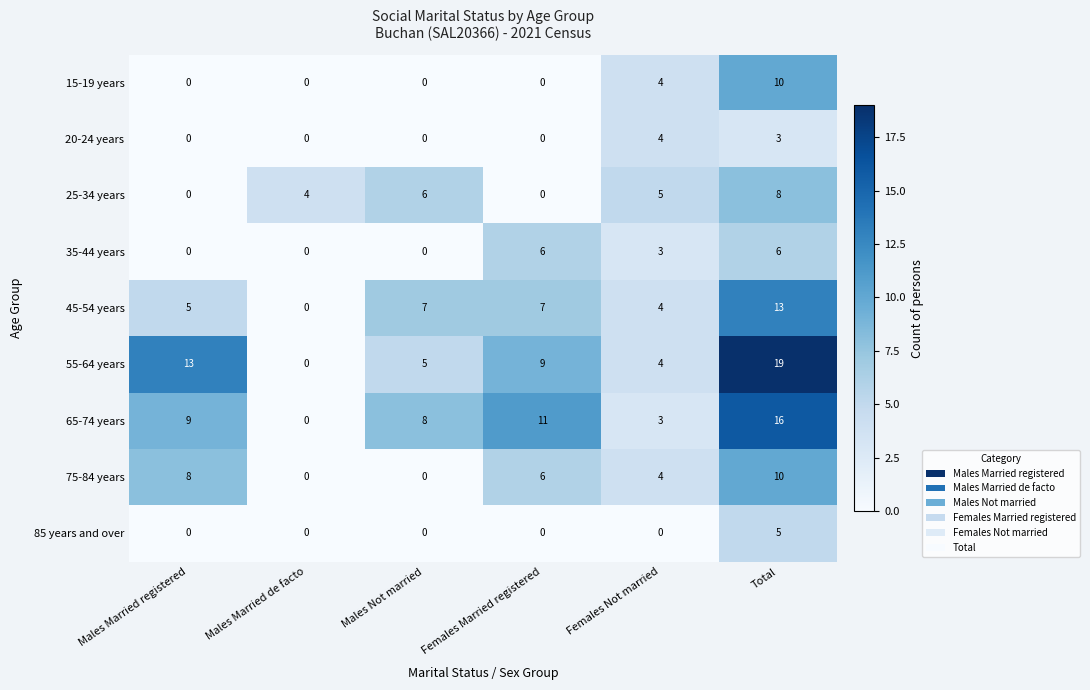

Which series has the largest total across all categories?

55-64 years